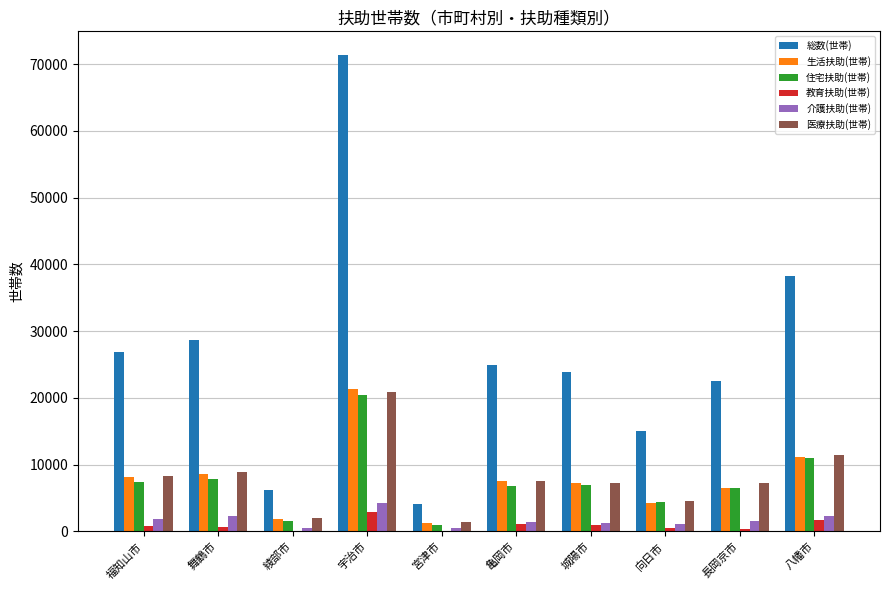

At which category does the chart reach its peak across all series?

宇治市